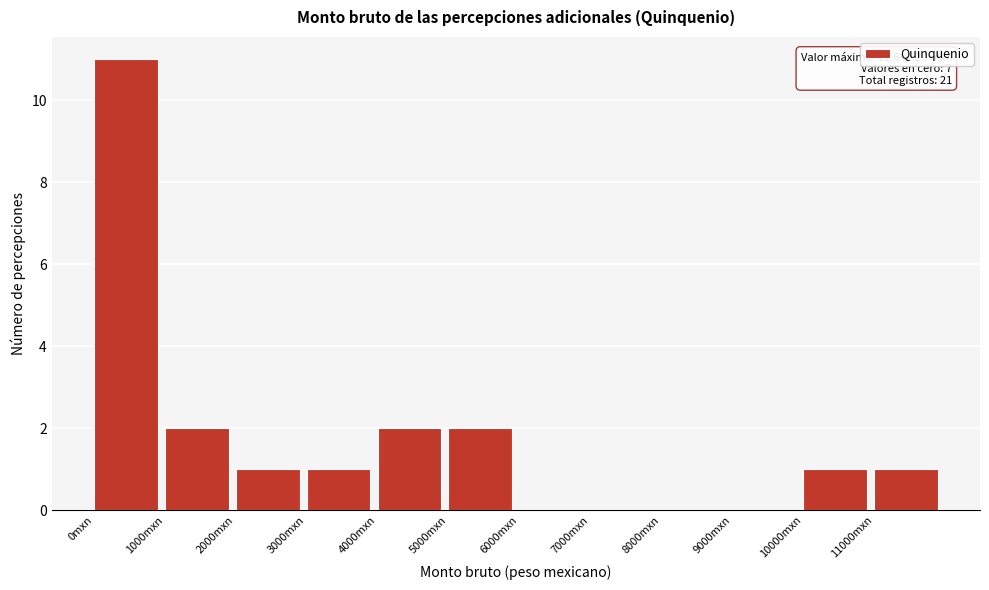

Over which range of the x-axis is the bar tallest?

0 to 1000